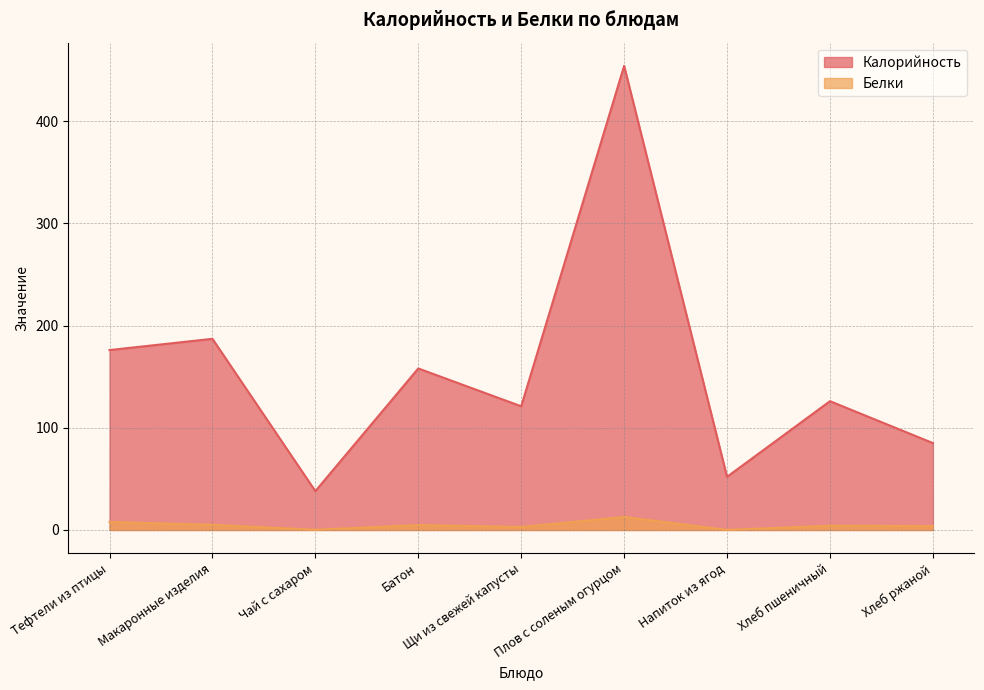

What is the highest value of the Калорийность series?

454.0